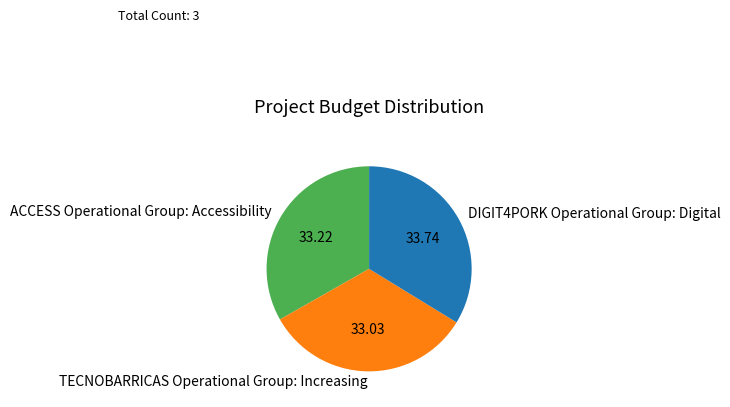

Does any single category account for the majority?

No